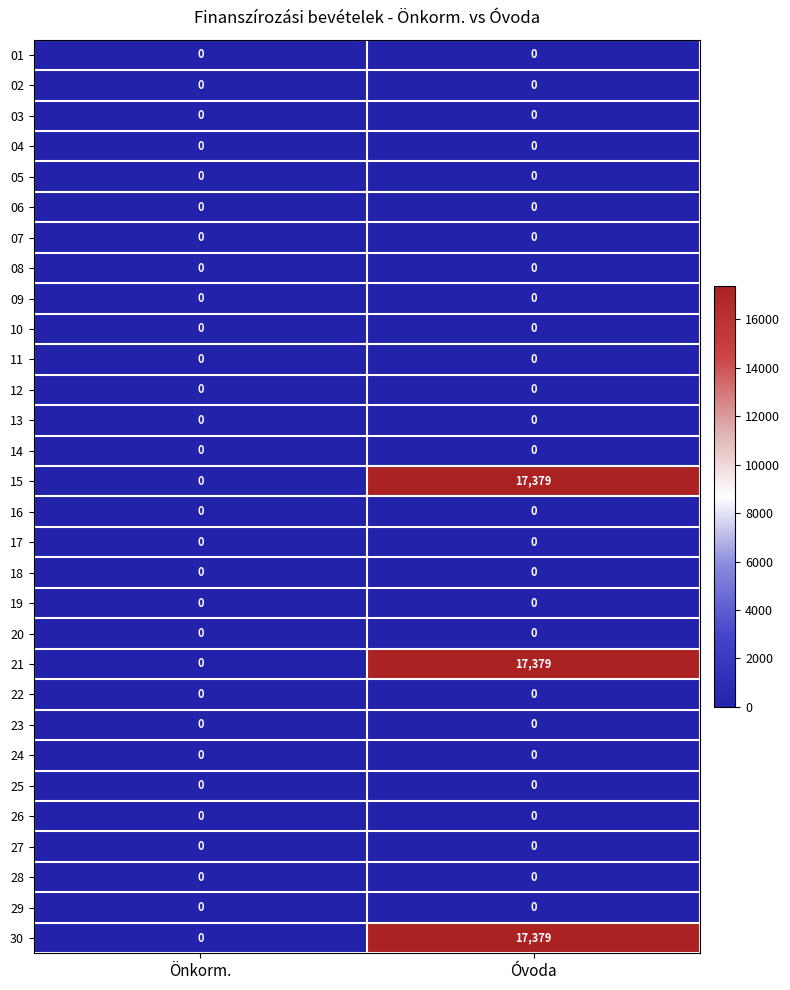

What is the difference between the 21 values at Óvoda and Önkorm.?

17379